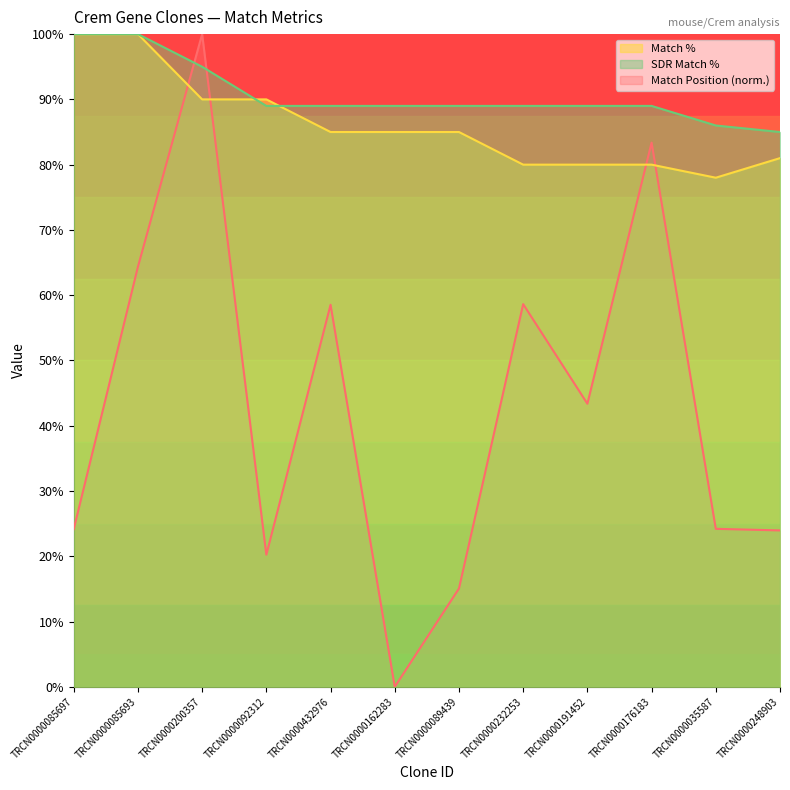

What position from the right is TRCN0000085697?

12